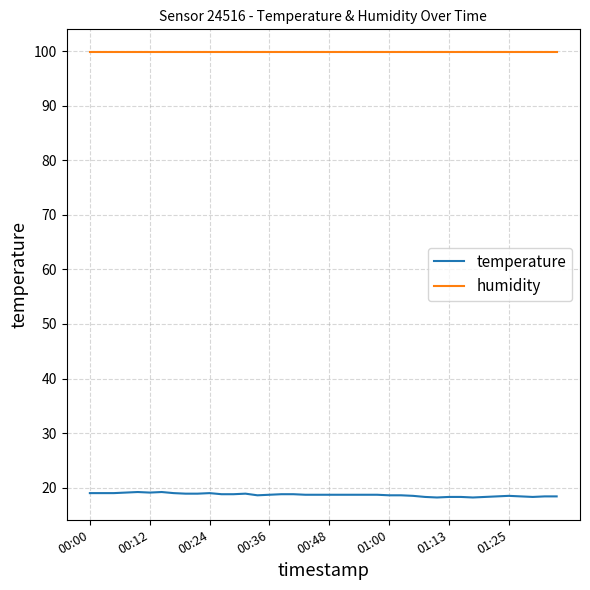

What is the maximum value for humidity?

99.9